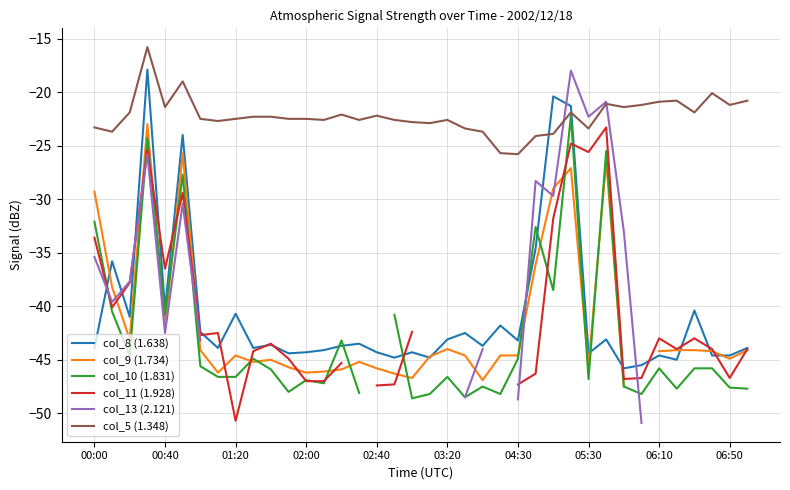

In col_11 (1.928), how many points are higher than both neighbors (excluding endpoints)?

8